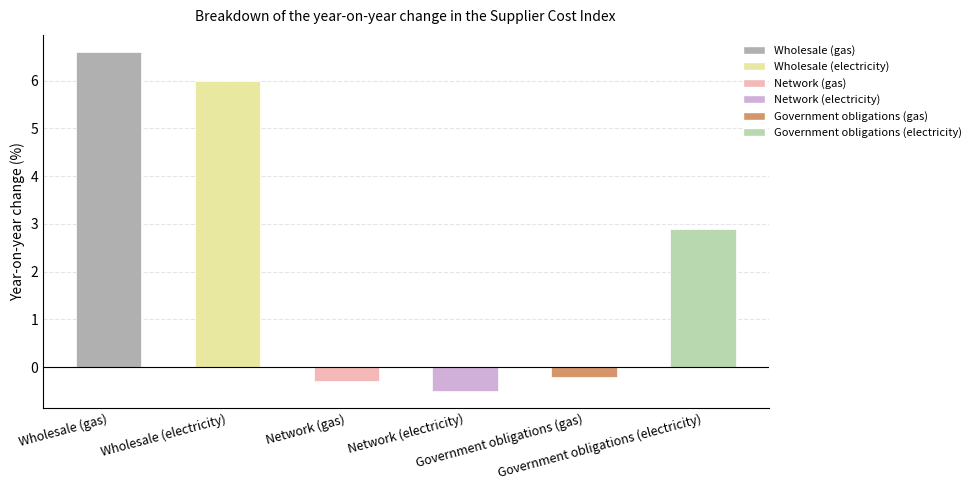

What is the greatest value displayed?

6.6